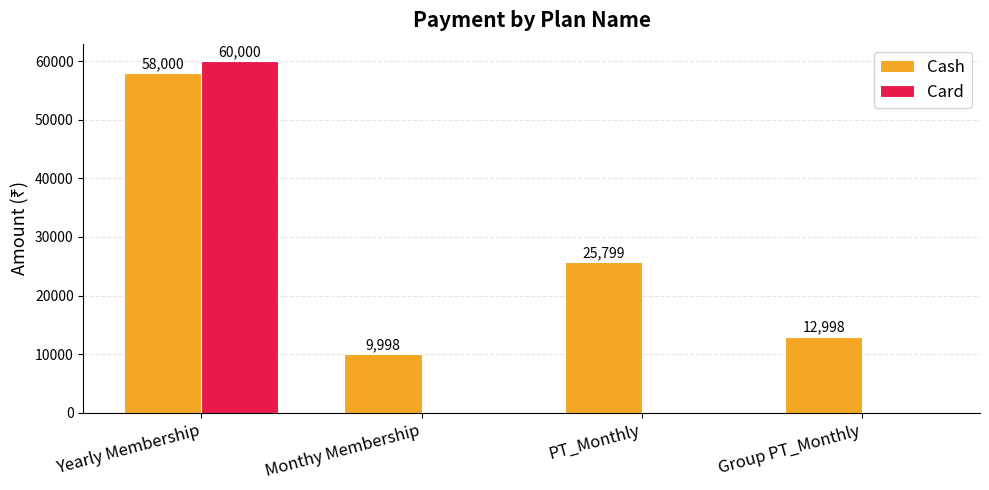

What is the average value of the Cash series?

26699